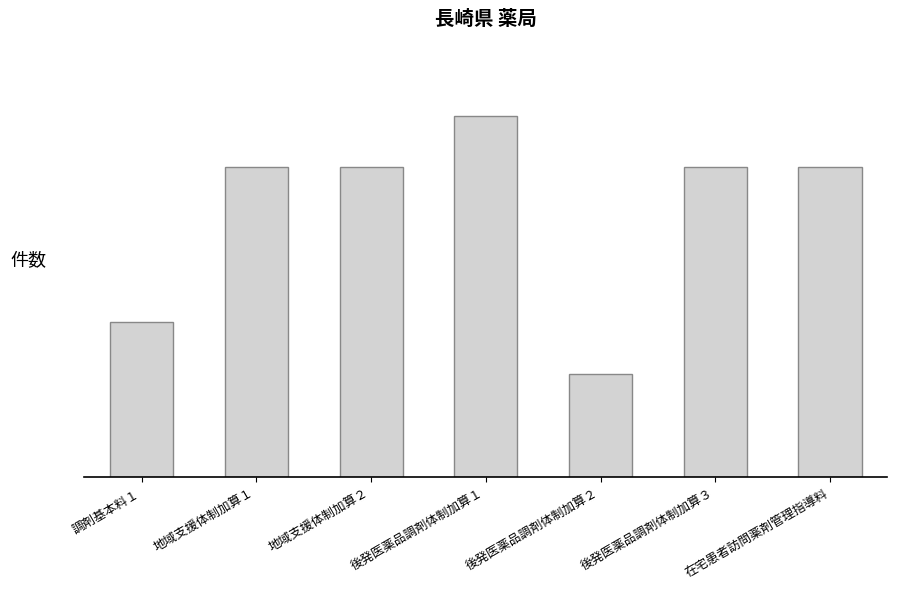

Rank the categories by value from highest to lowest.

後発医薬品調剤体制加算１, 地域支援体制加算１, 地域支援体制加算２, 後発医薬品調剤体制加算３, 在宅患者訪問薬剤管理指導料, 調剤基本料１, 後発医薬品調剤体制加算２